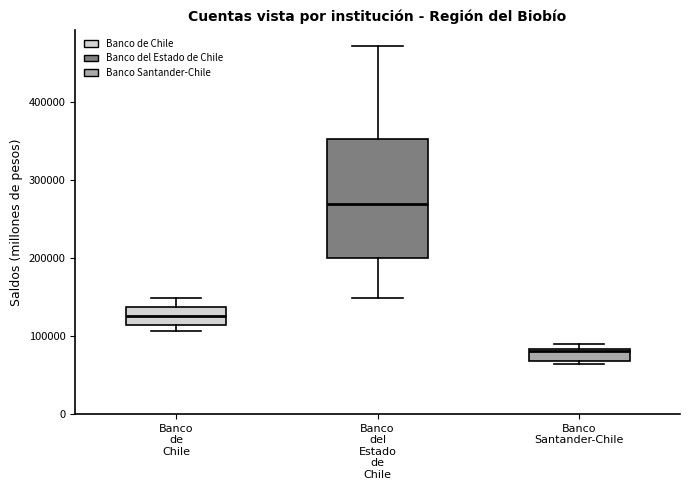

Where is the lower edge of the box for Banco de Chile on the y-axis? The values are not printed on the chart, so give them approximately, as read against the axis.

110000